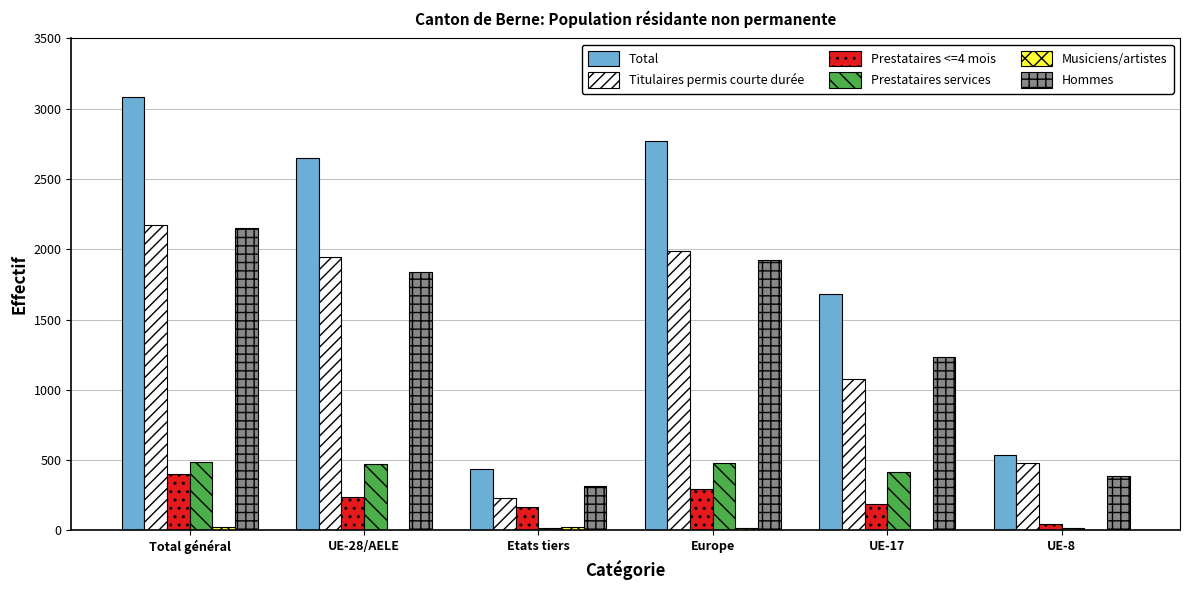

How many data points does each series have?

6